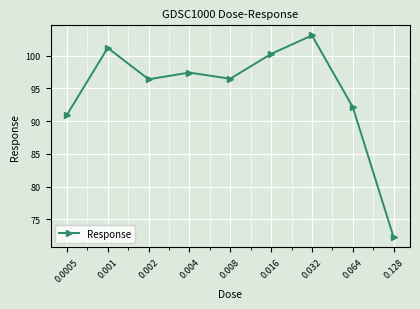

Between 0.004 and 0.002, which is larger?

0.004